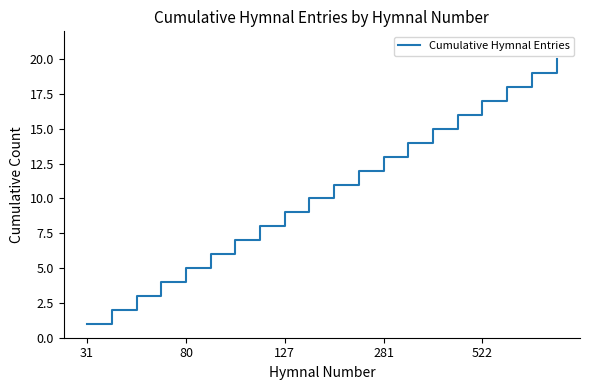

What is the greatest value displayed?

20